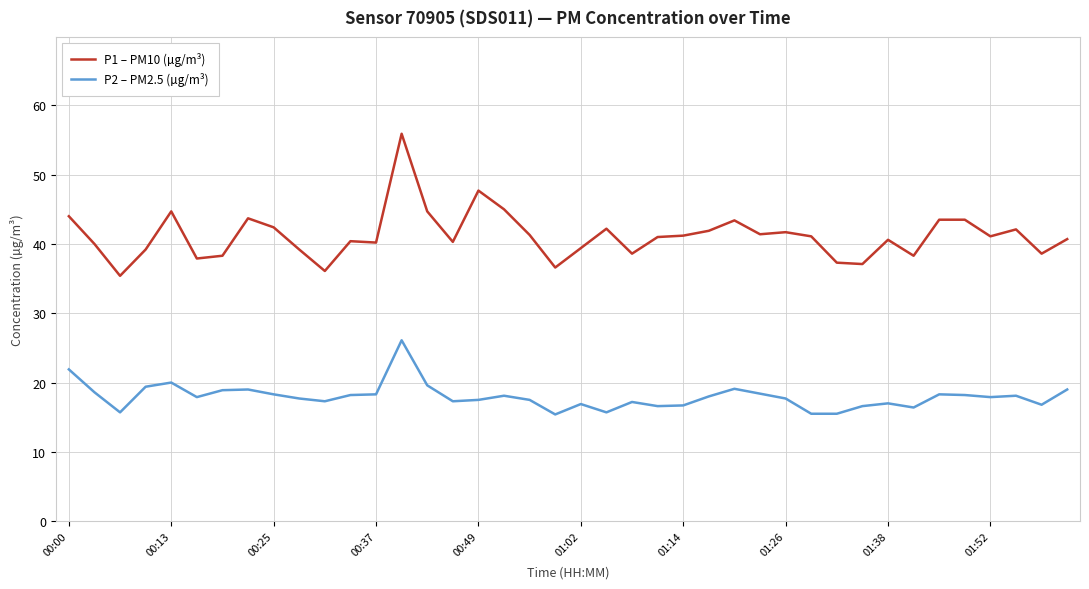

What is the greatest value displayed?

55.9